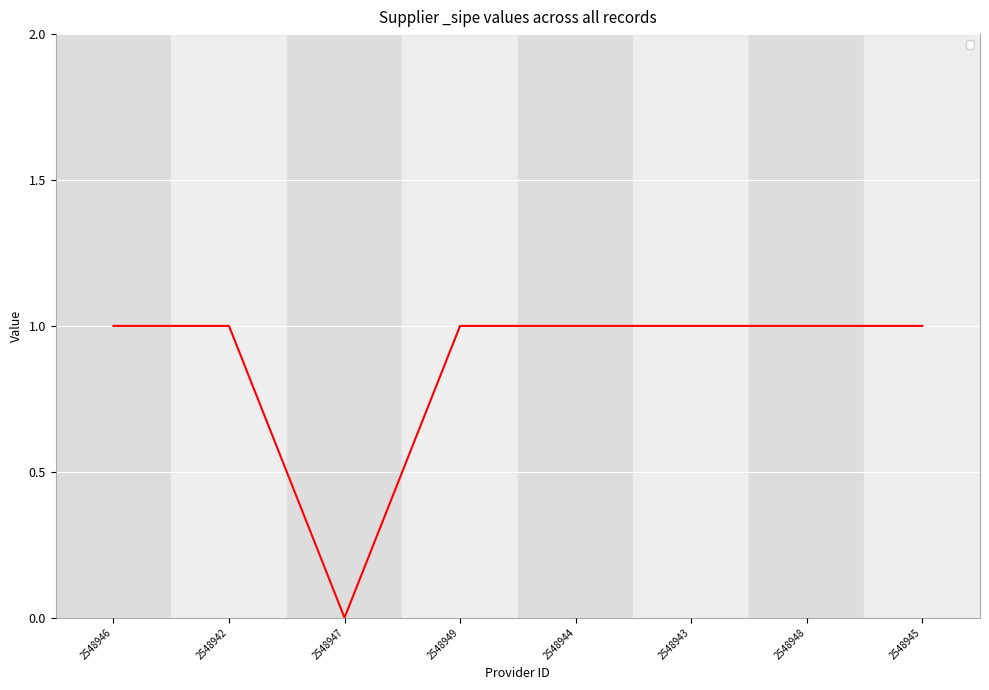

The value at 2548946 is 1. True or false?

True